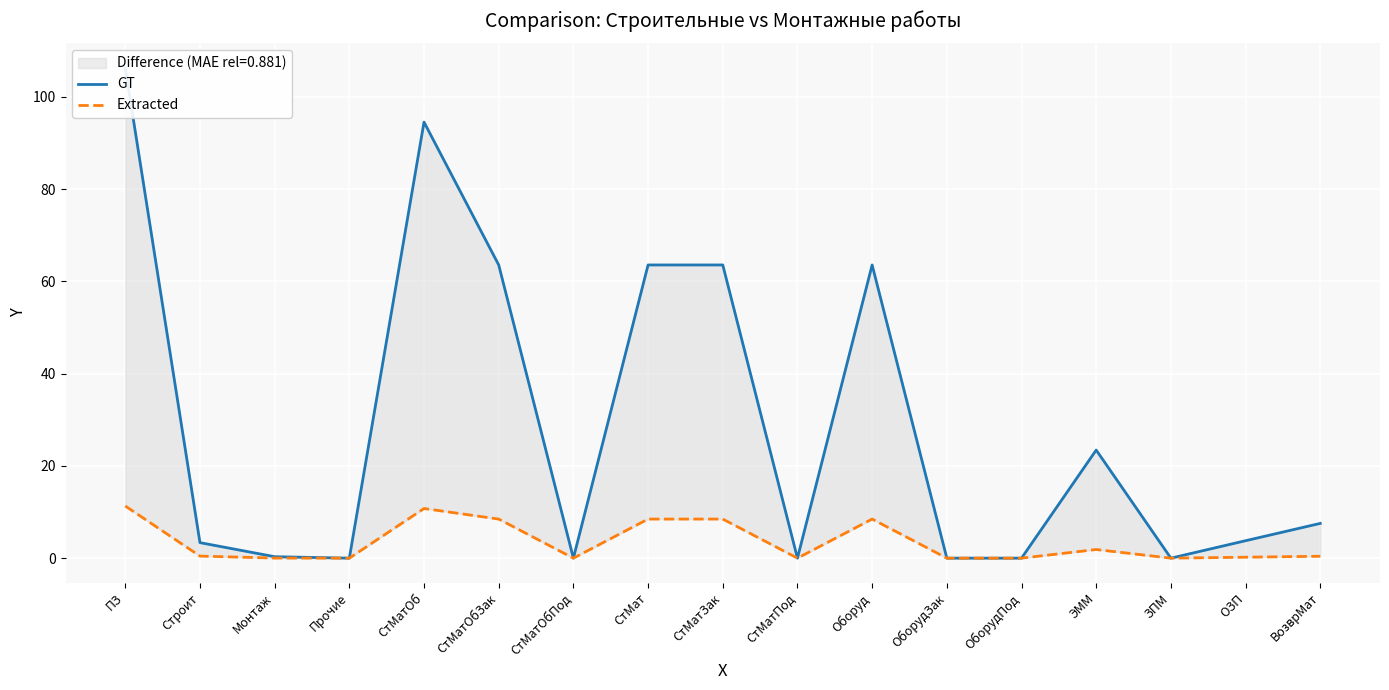

True or false: GT and Extracted intersect in this chart.

False